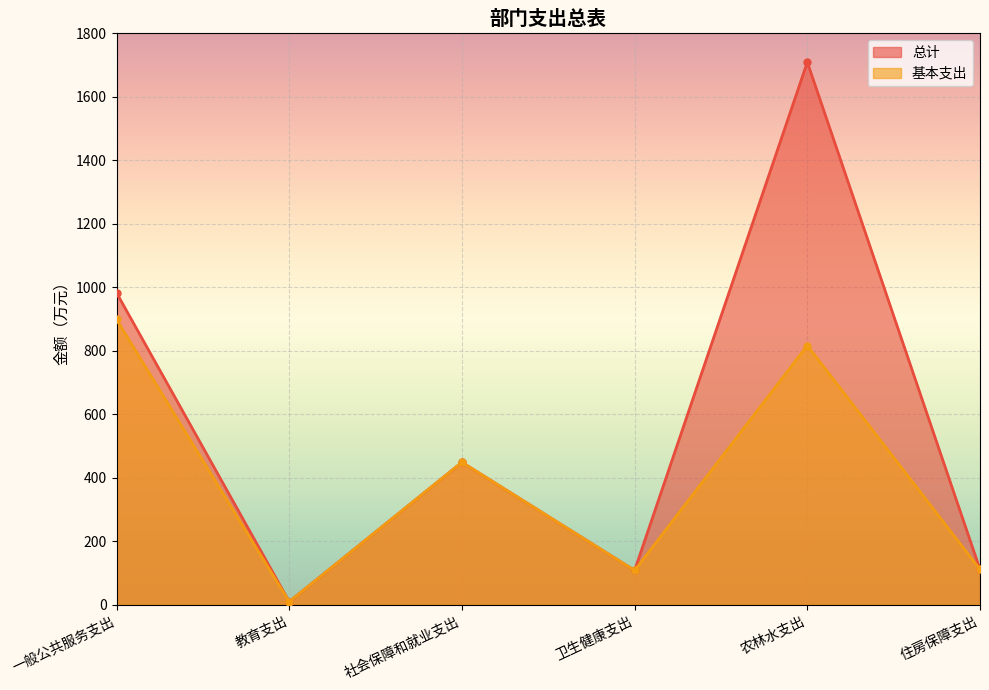

How many categories are shown in the chart?

6